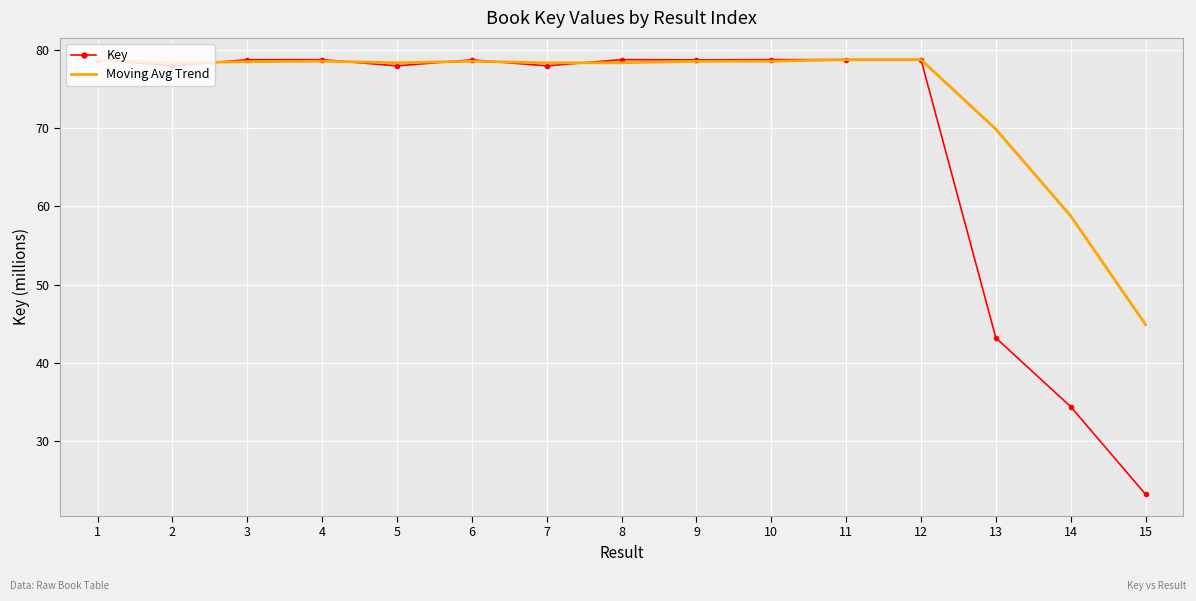

What is the spread (max minus min) of values at 2?

0.4